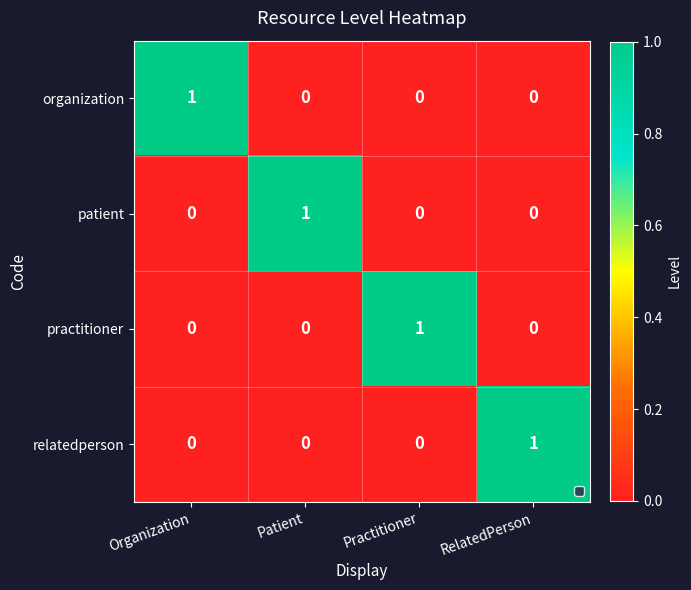

At how many categories does at least one series exceed 0?

4